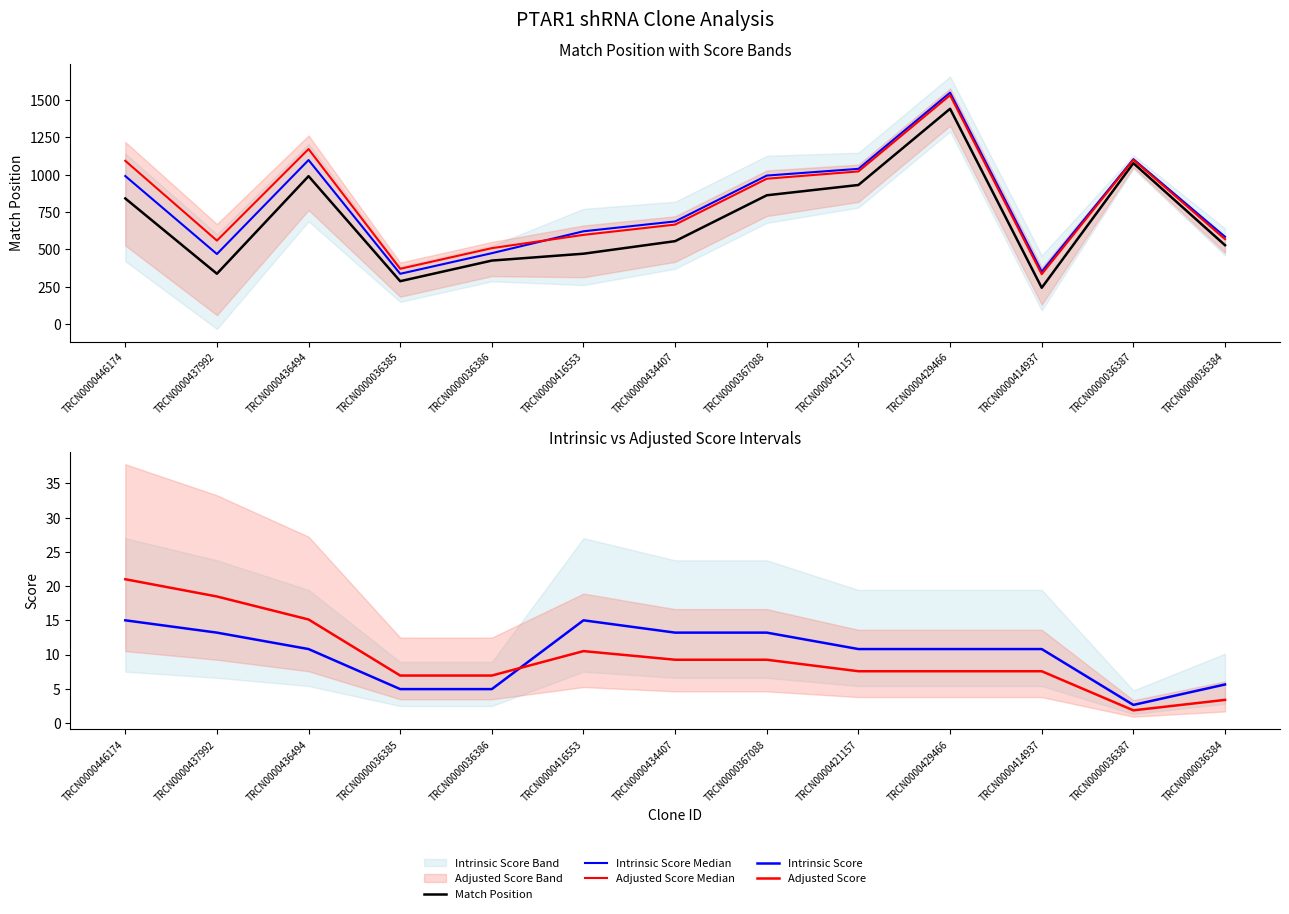

True or false: Adjusted Score and Match Position cross at least once.

False